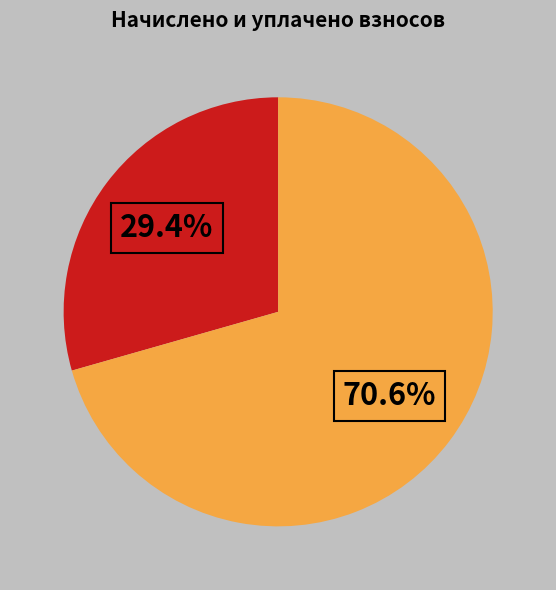

Does any single category account for the majority?

Yes